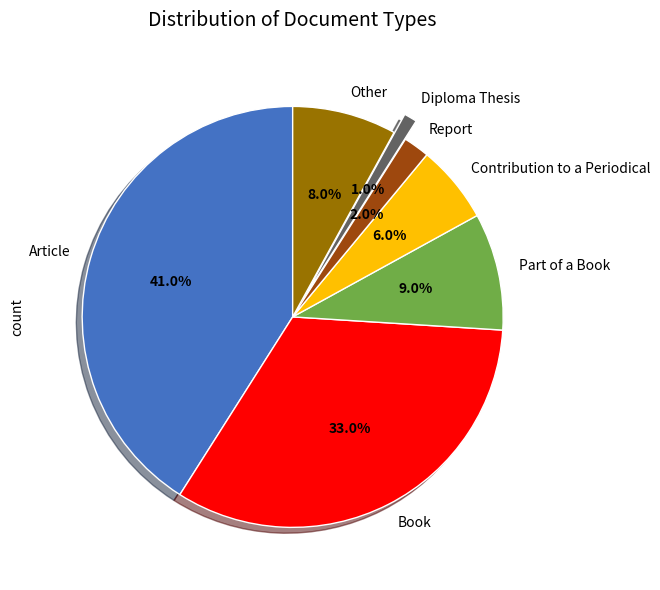

To the nearest percent, what portion does Contribution to a Periodical represent?

6%